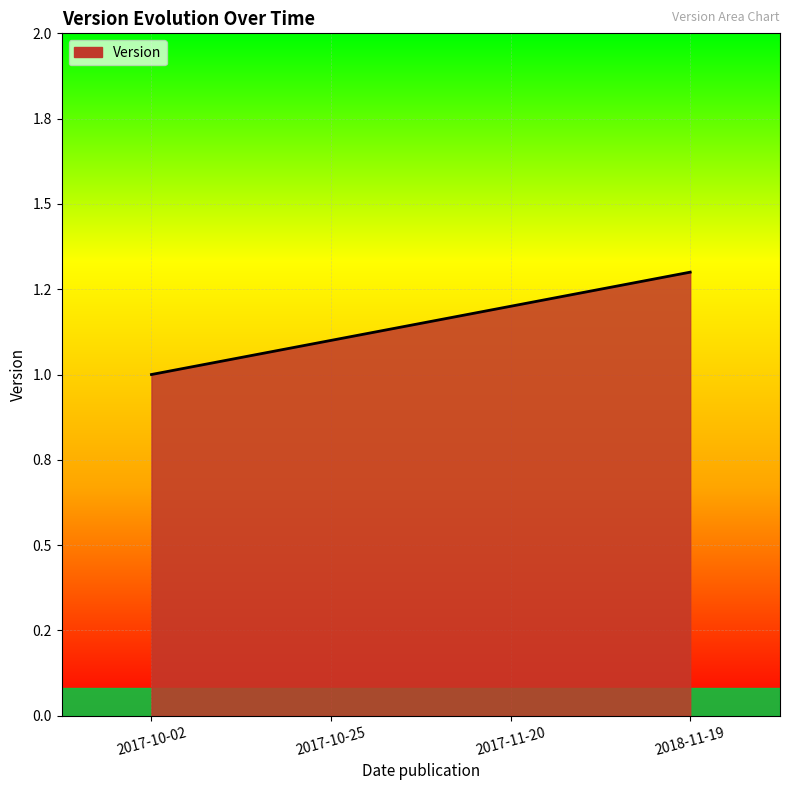

Rank the categories by value from highest to lowest.

2018-11-19, 2017-11-20, 2017-10-25, 2017-10-02